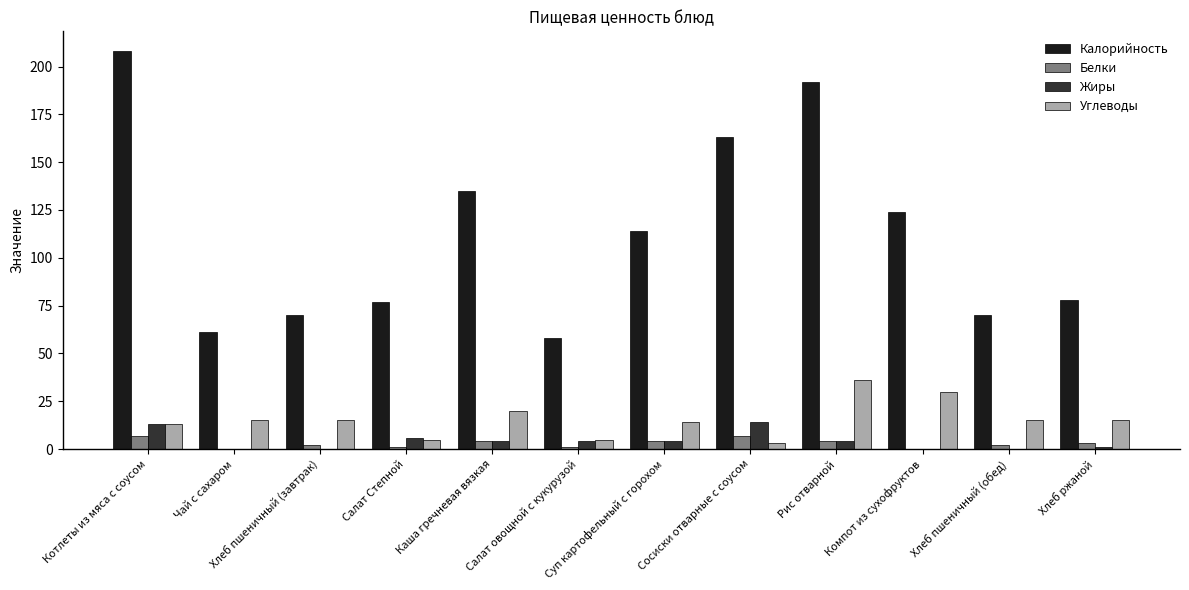

Is the value of Углеводы at Салат Степной greater than the value of Жиры at Хлеб пшеничный (обед)?

Yes